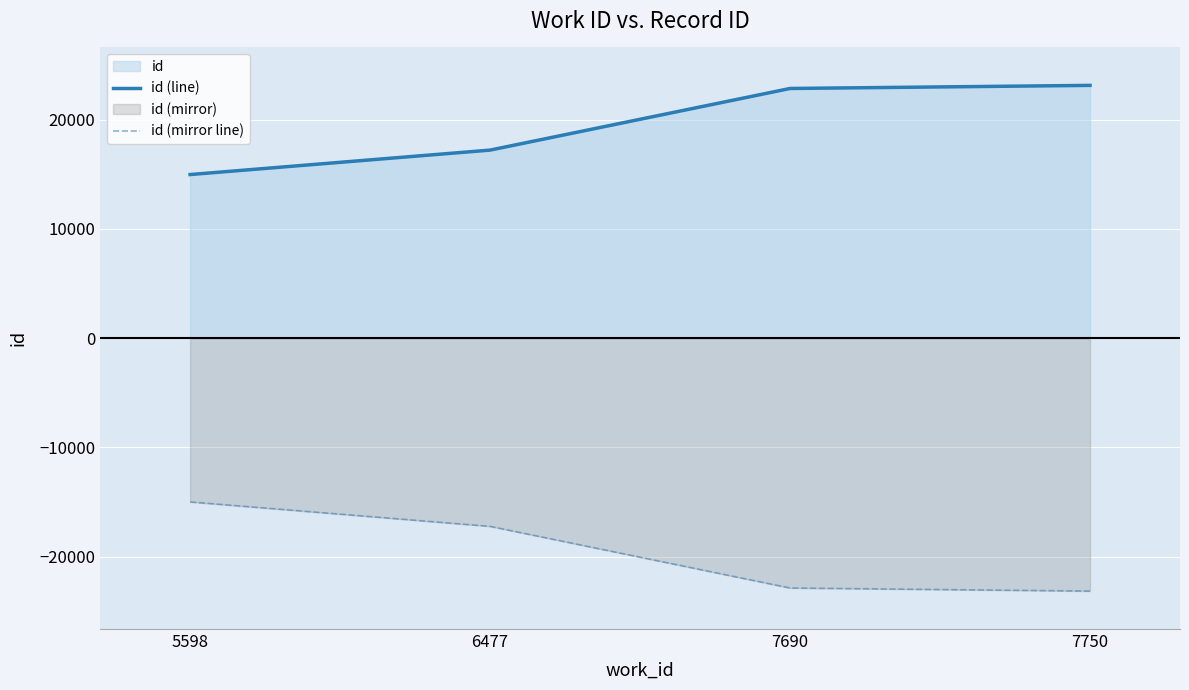

What is the smallest value displayed?

-23145